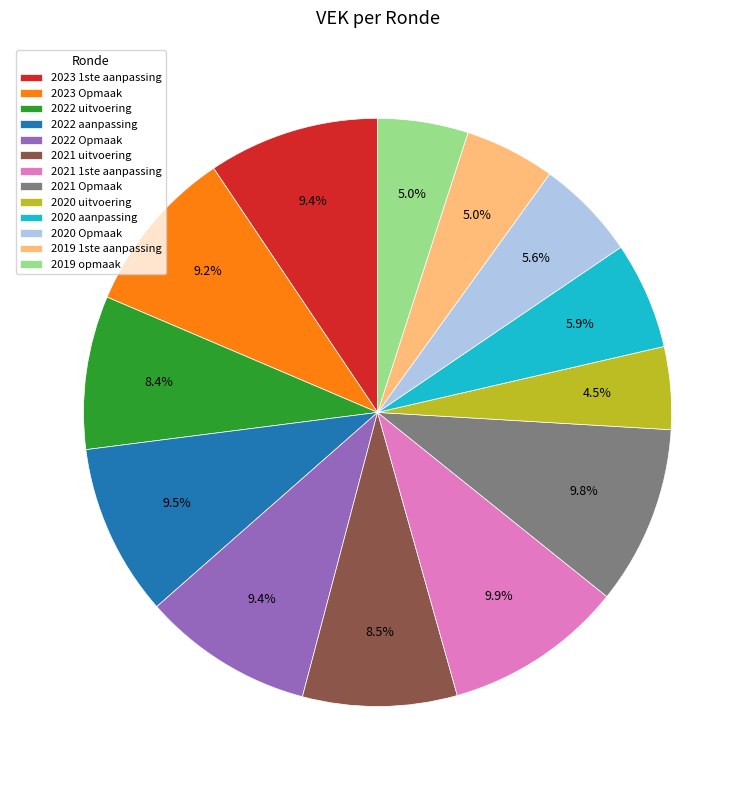

Which has a higher value, 2022 aanpassing or 2019 opmaak?

2022 aanpassing